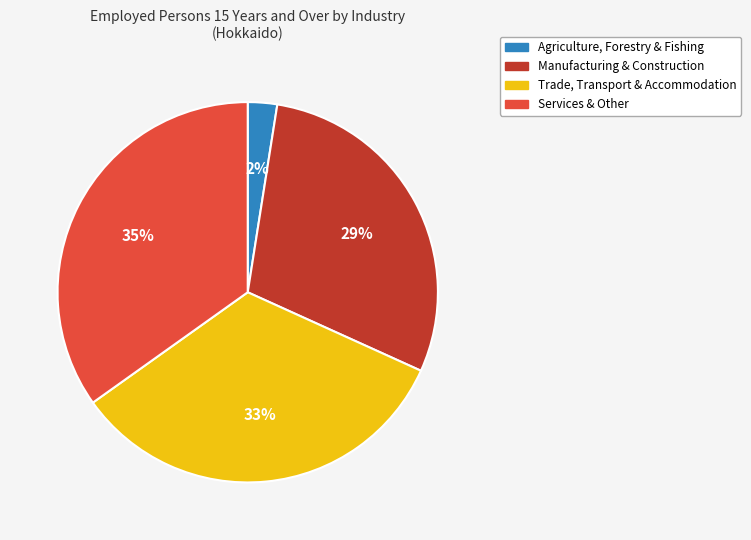

Is there a majority slice in this chart?

No